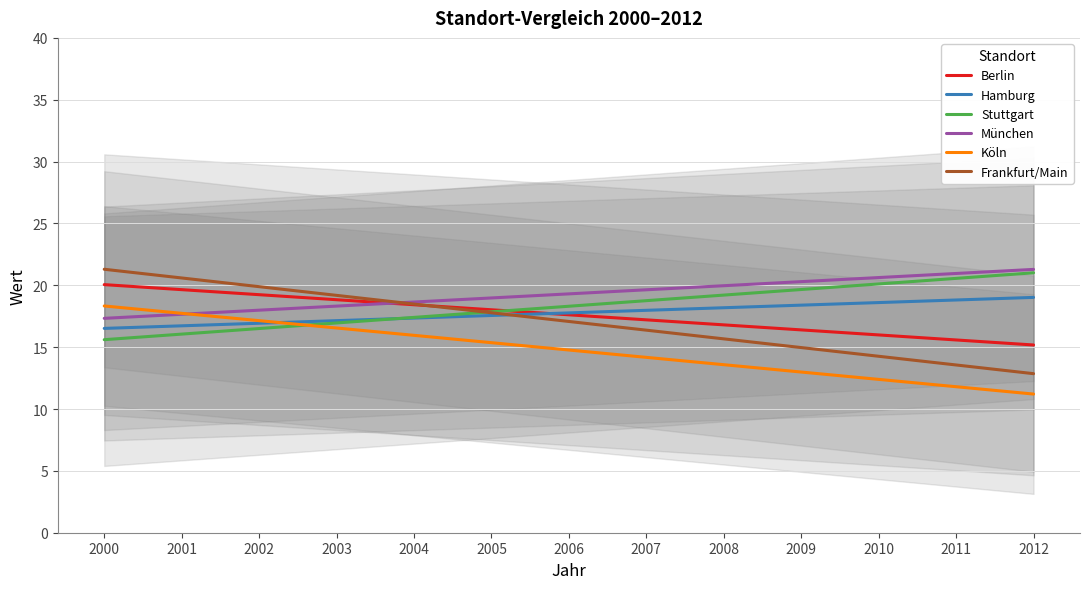

What is the maximum value for Frankfurt/Main?

21.3